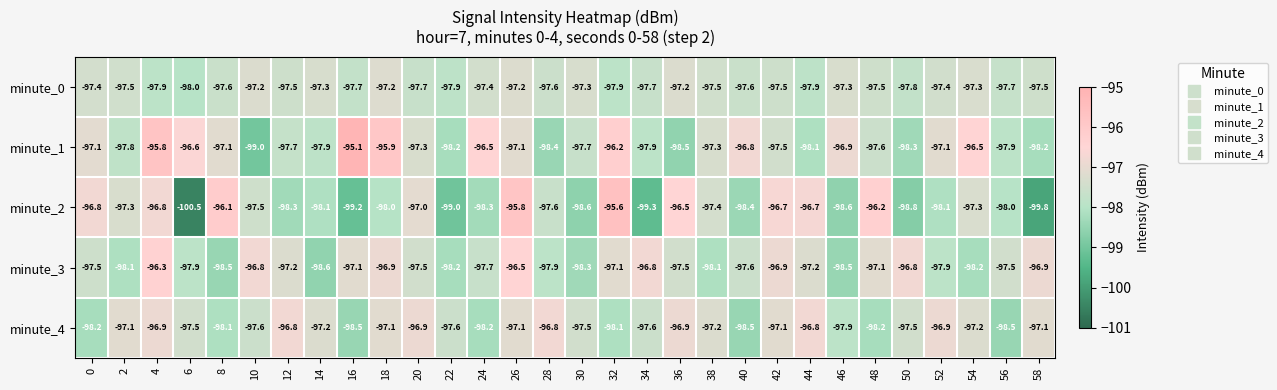

What is the highest value of the minute_3 series?

-96.3